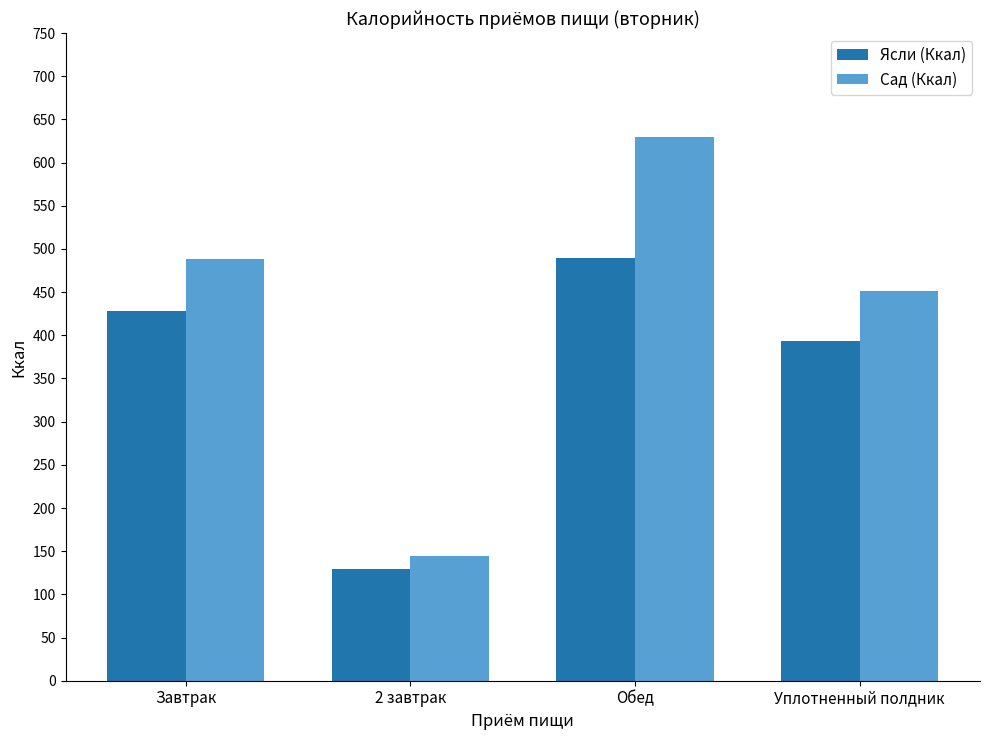

At which label does Ясли (Ккал) reach its peak?

Обед